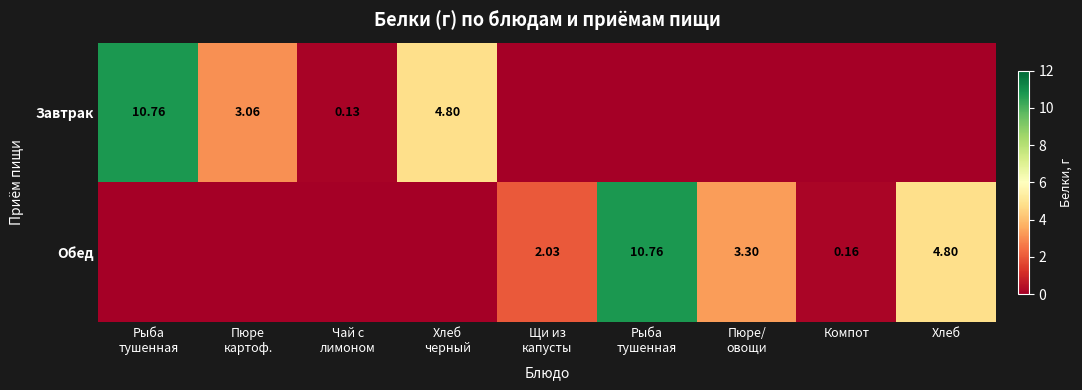

The Обед series shows 0.0 at Хлеб черный. True or false?

True